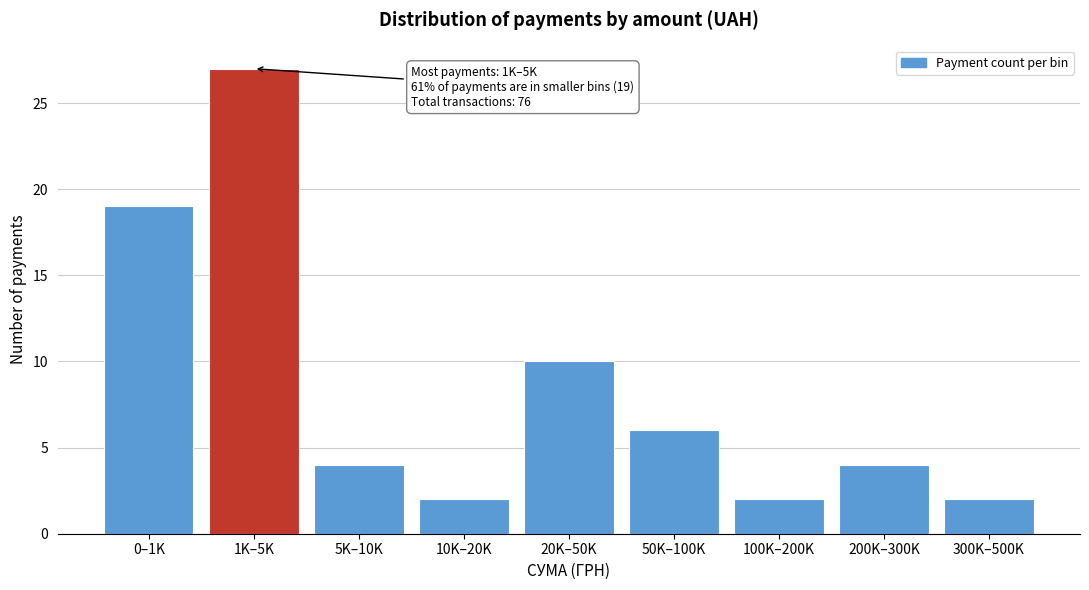

Reading left to right, what are all the values shown in this chart?

19	27	4	2	10	6	2	4	2